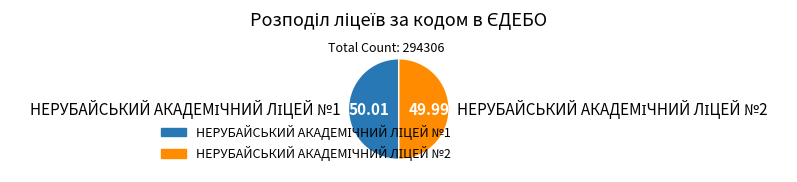

Which category accounts for the majority?

НЕРУБАЙСЬКИЙ АКАДЕМІЧНИЙ ЛІЦЕЙ №1